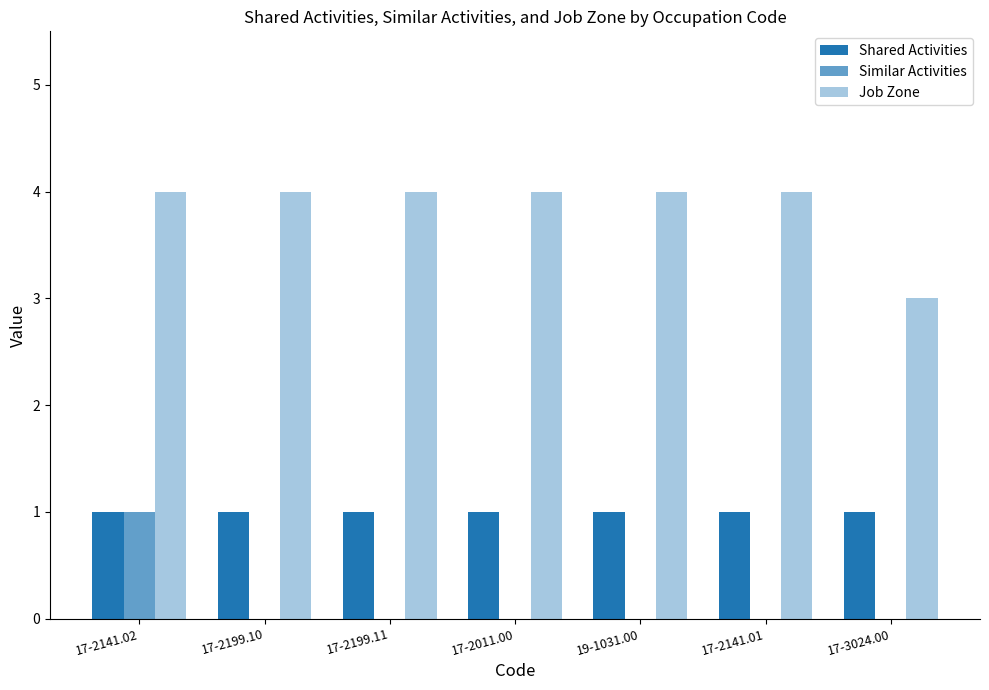

What is the label of the 2nd bar from the left?

17-2199.10